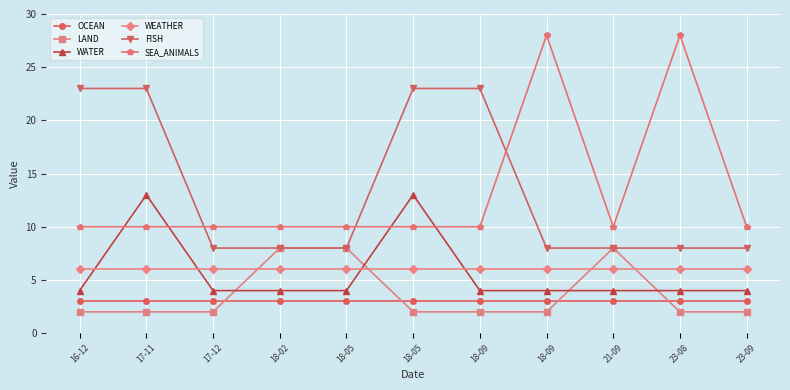

At which category is the sum across all series the highest?

17-11